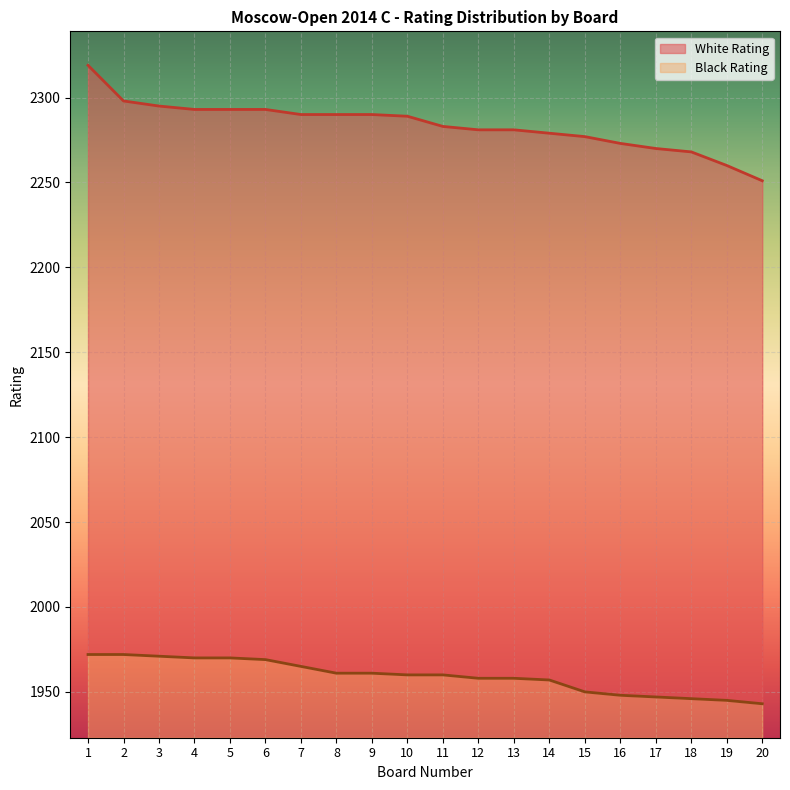

At which label does Black Rating reach its peak?

1